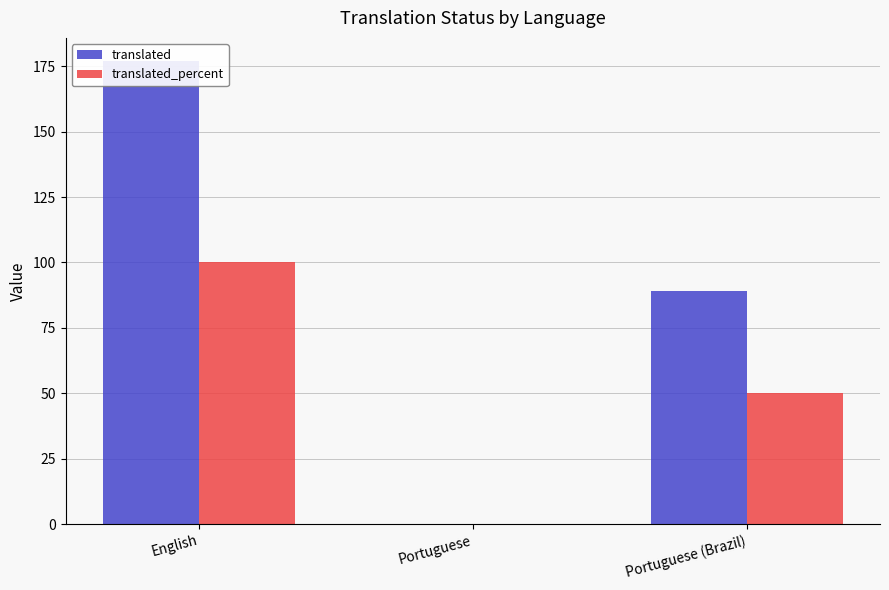

Rank the series by their maximum value, from lowest to highest.

translated_percent, translated